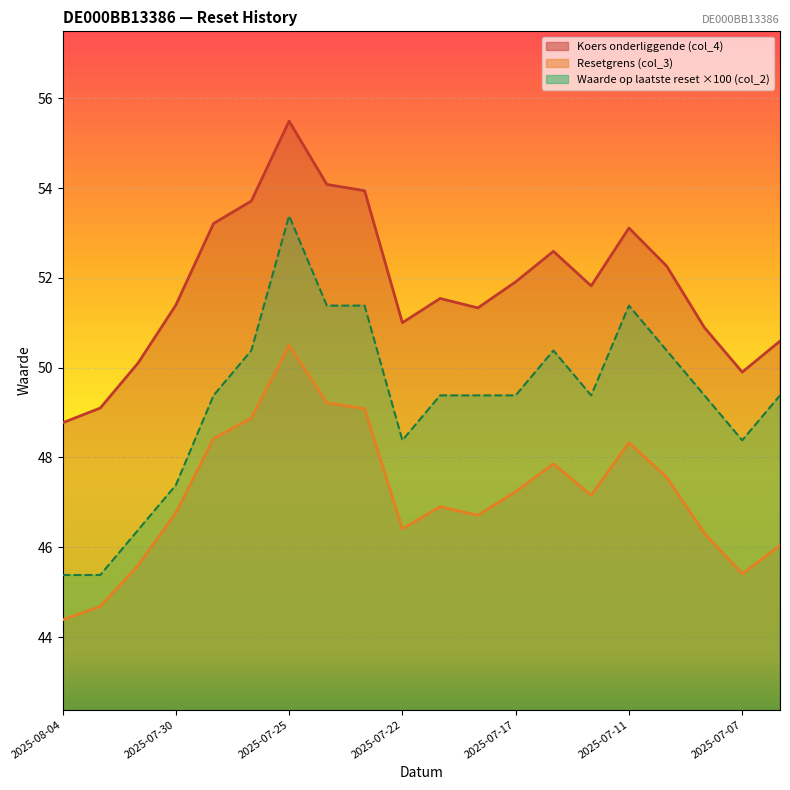

Which category has the lowest value in the Waarde op laatste reset (col_2) series?

2025-08-04